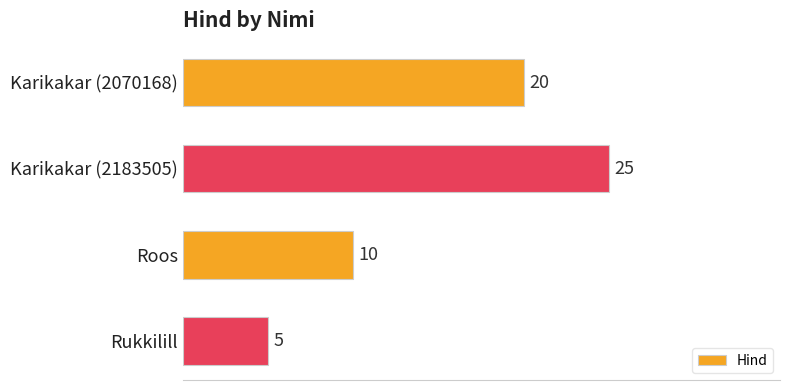

List the labels in order of value, smallest first.

Rukkilill, Roos, Karikakar (2070168), Karikakar (2183505)